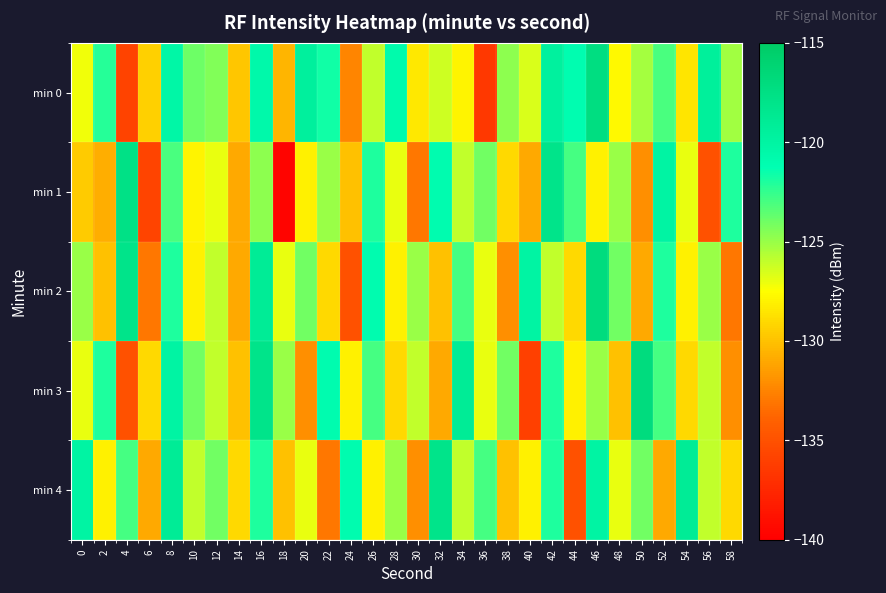

Which category has the lowest value across all series?

18